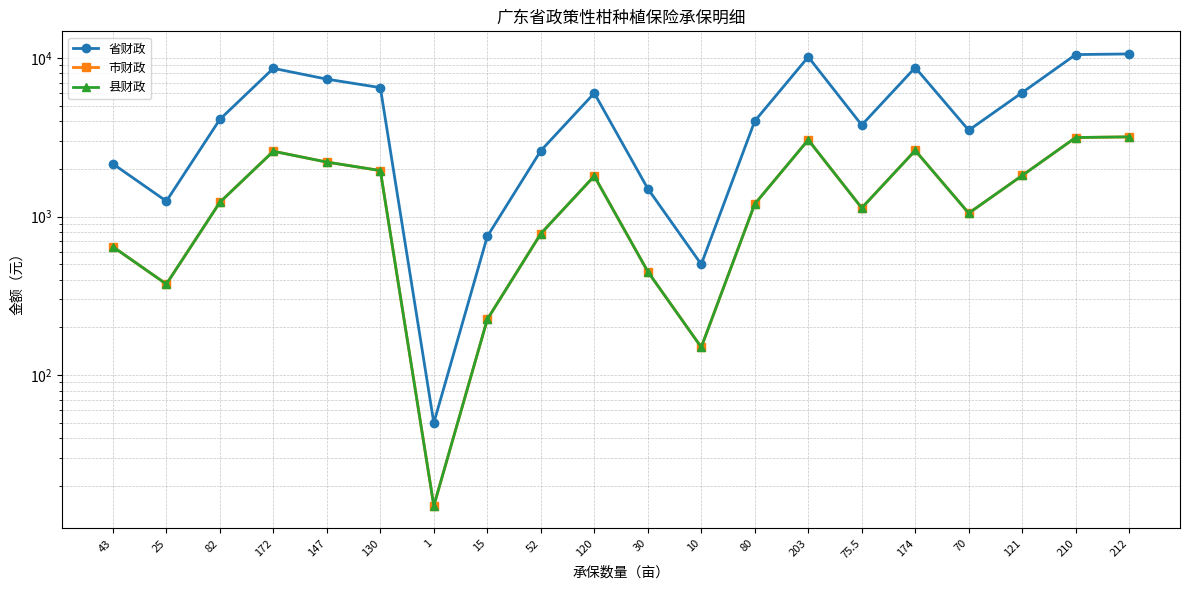

The value of 市财政 at 75.5 is 296.4. True or false?

False